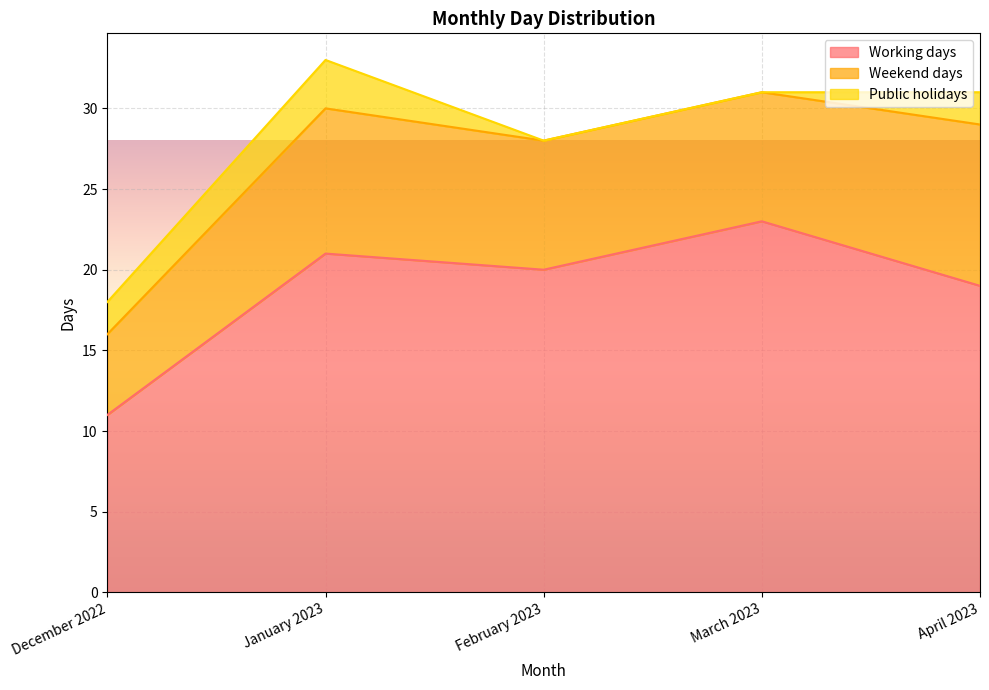

How many data points does each series have?

5